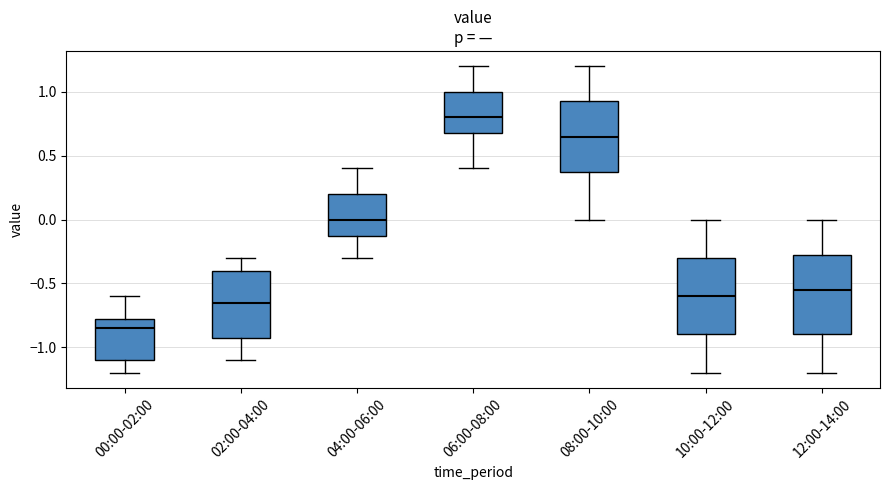

Where does the upper whisker of the box for 08:00-10:00 end on the y-axis? The values are not printed on the chart, so give them approximately, as read against the axis.

1.20